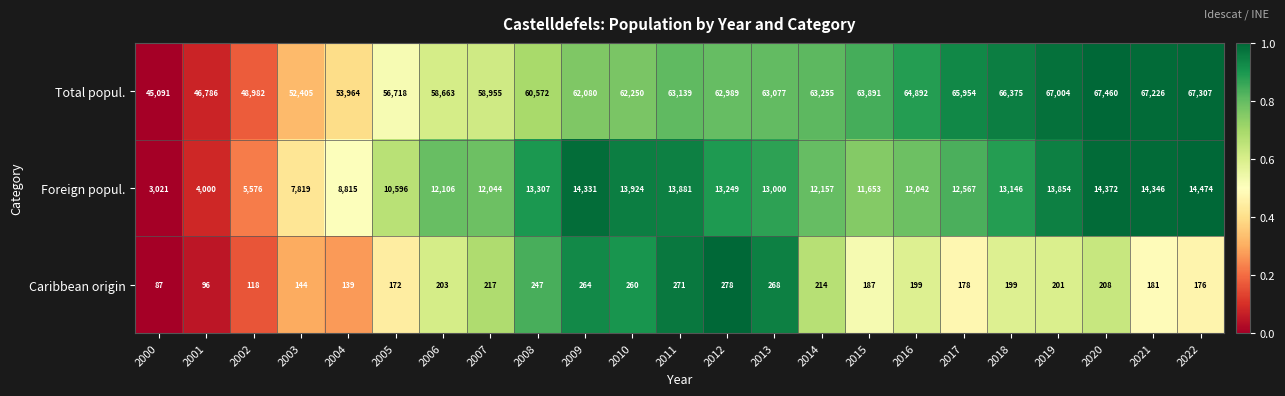

What is the average value of the Caribbean origin series?

196